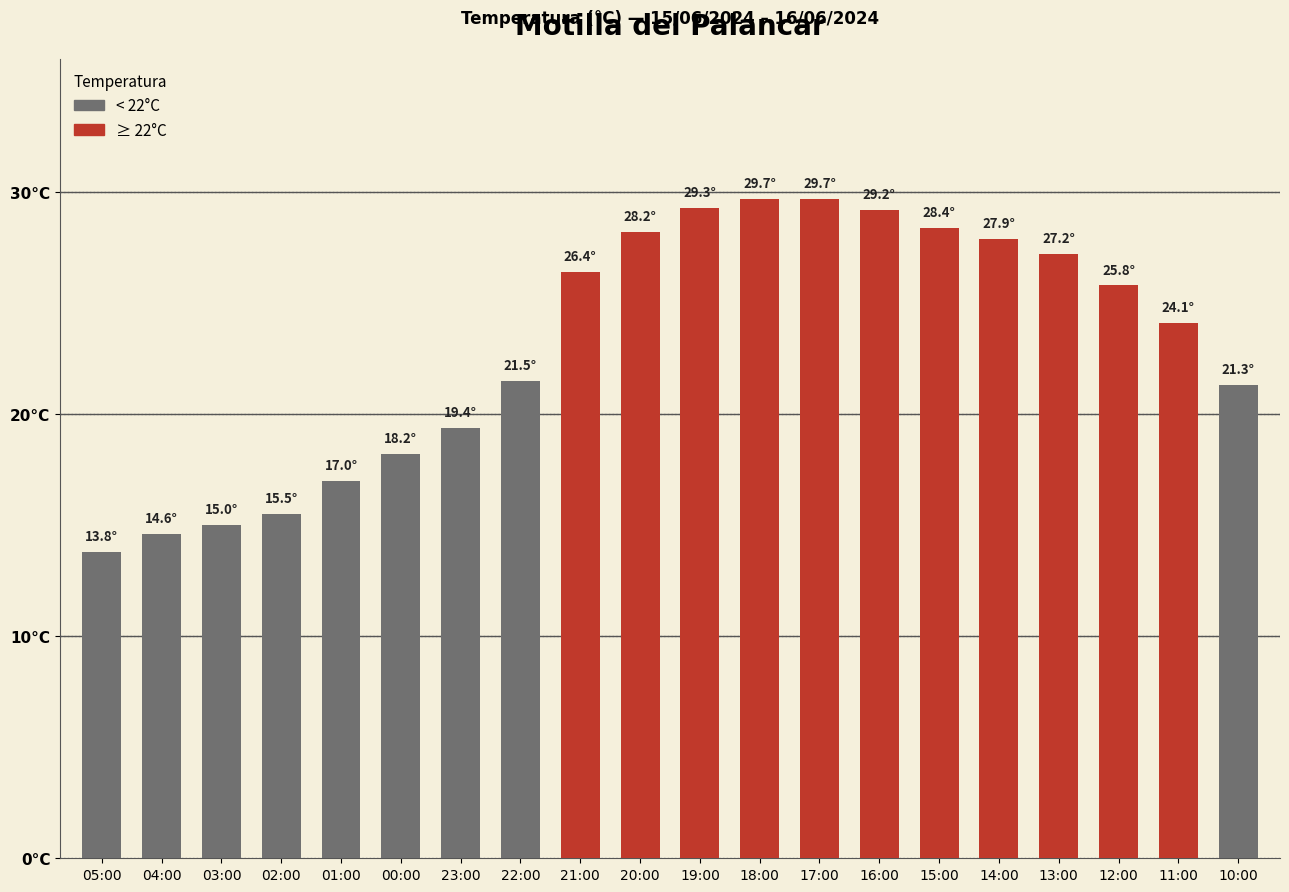

Are the bars horizontal?

No